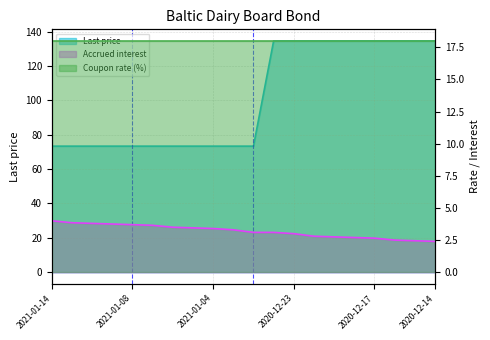

What is the minimum value shown in the chart?

2.4